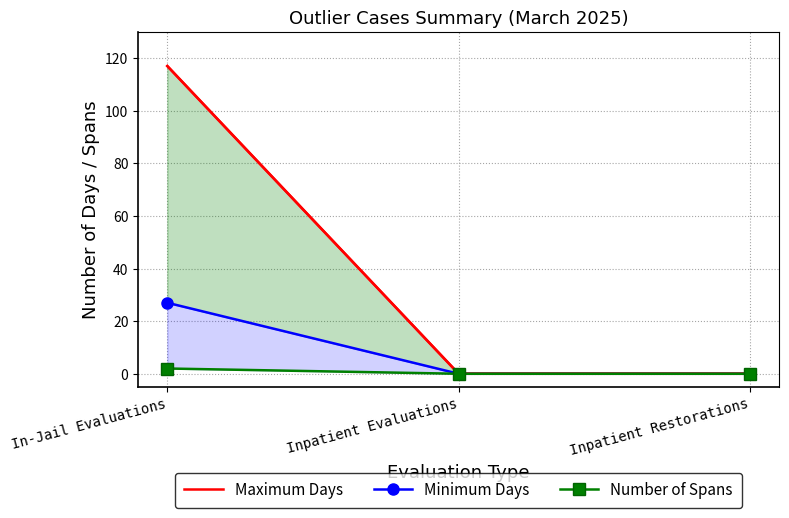

What are all the series names shown in the legend?

Maximum Days, Minimum Days, Number of Spans